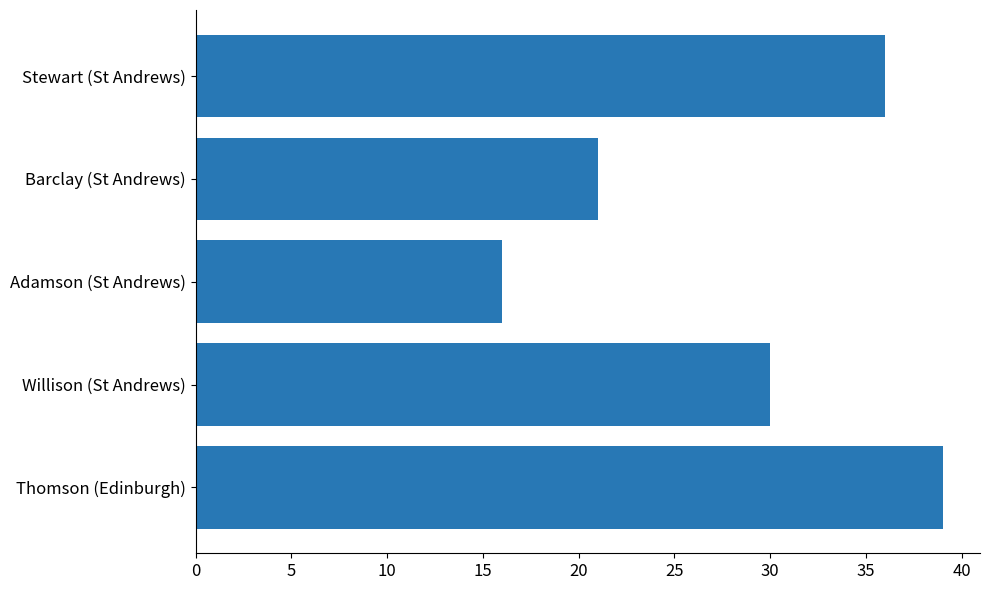

How many values are between 21 and 36?

3